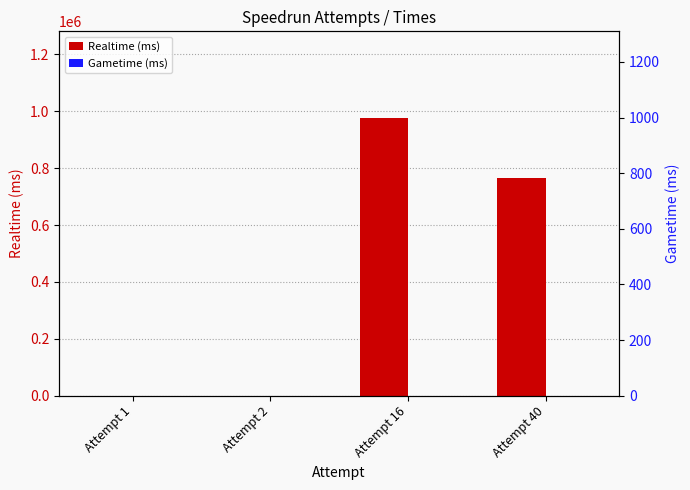

At which category does the chart reach its peak across all series?

Attempt 16